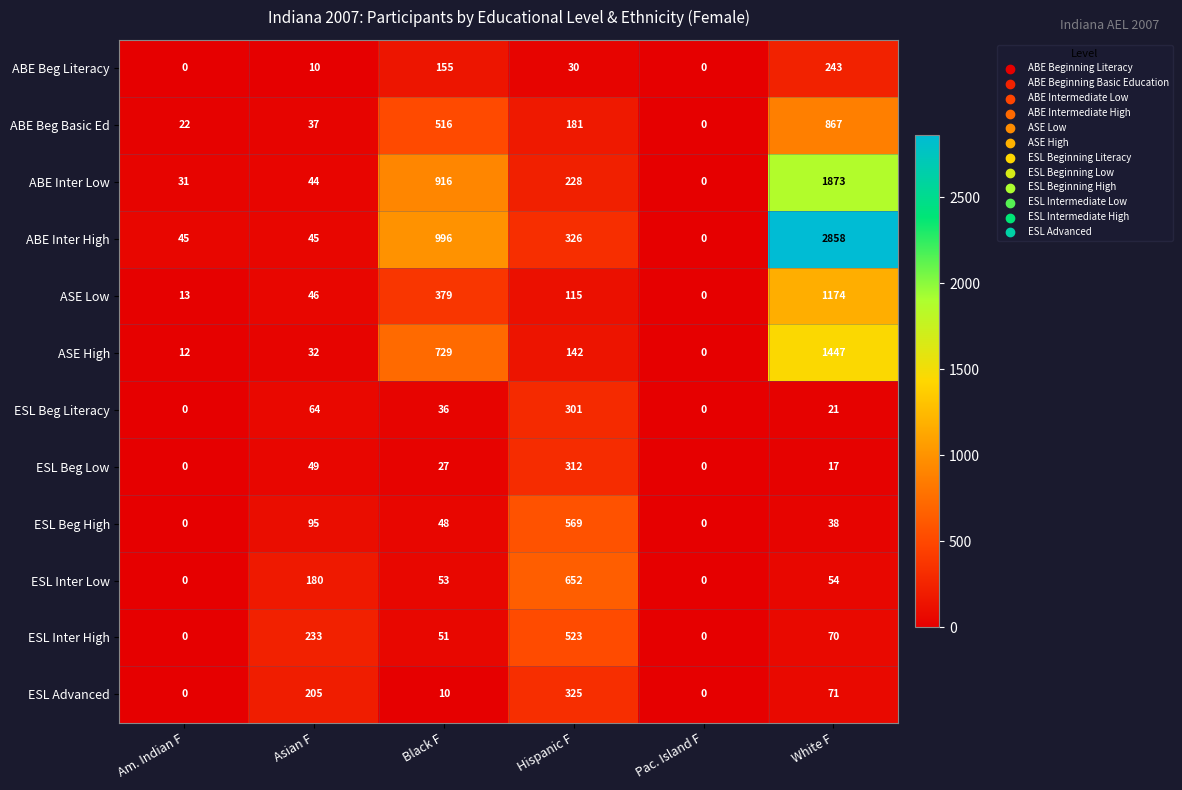

True or false: ESL Beg Low has a value of 49 at Asian F.

True